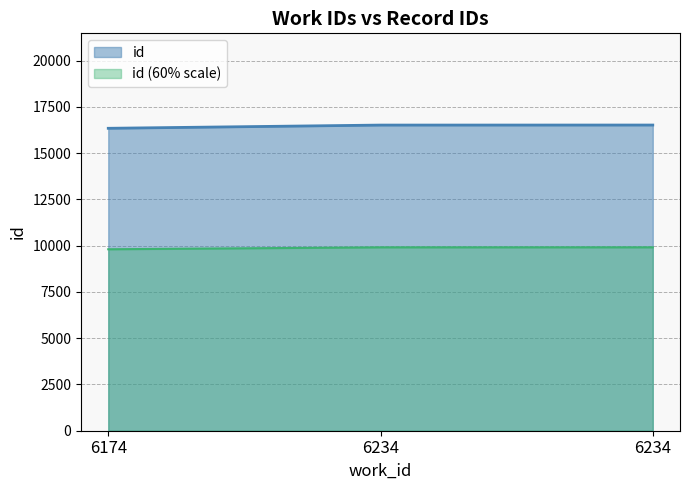

How many values are below 16517?

1